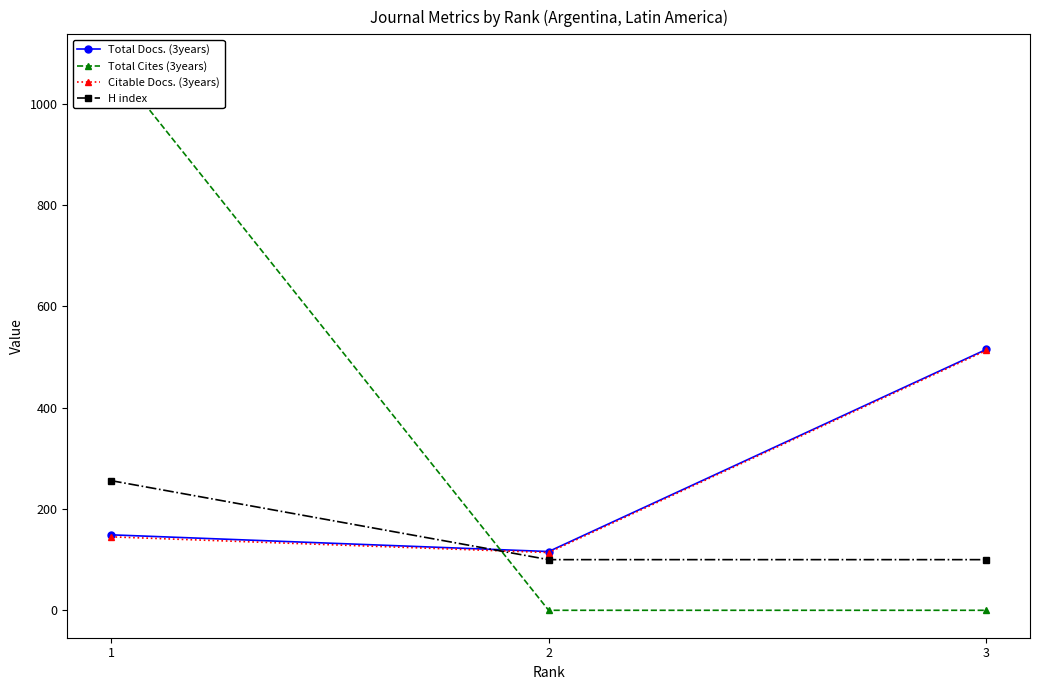

Which series has the largest range (max minus min)?

Total Cites (3years)